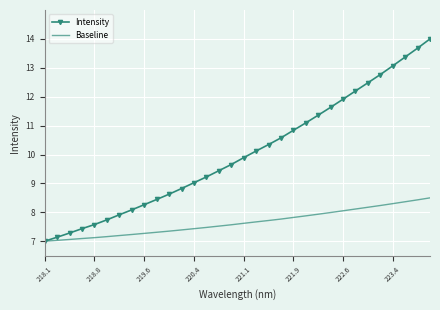

Which series has the largest total across all categories?

Intensity